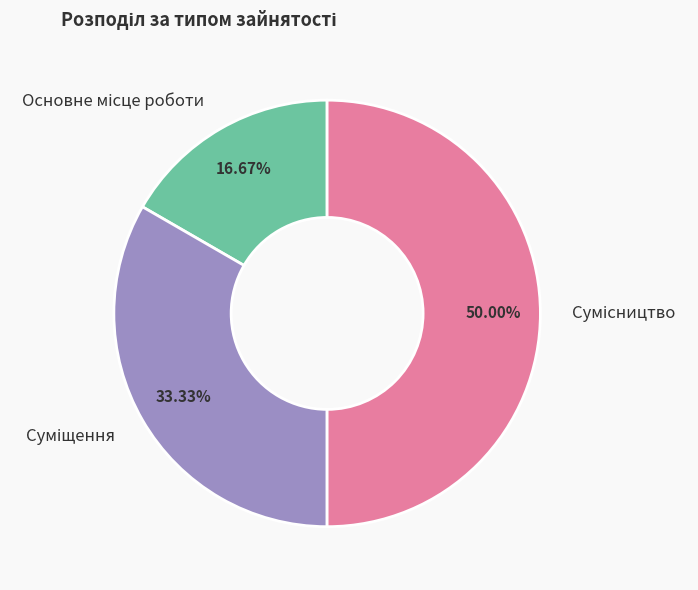

The Сумісництво slice represents 43% of the pie. True or false?

False